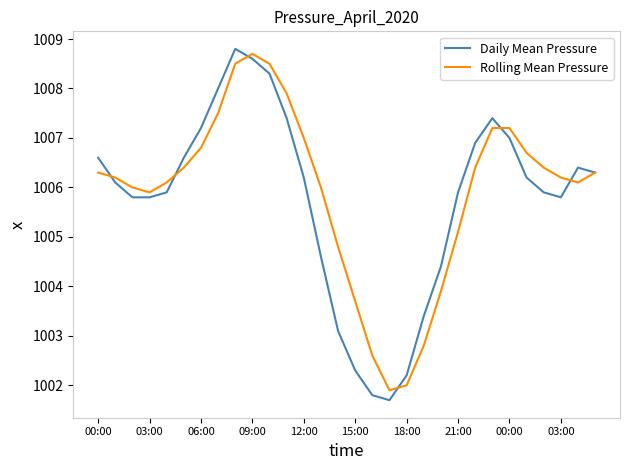

Which series has the largest range (max minus min)?

Daily Mean Pressure